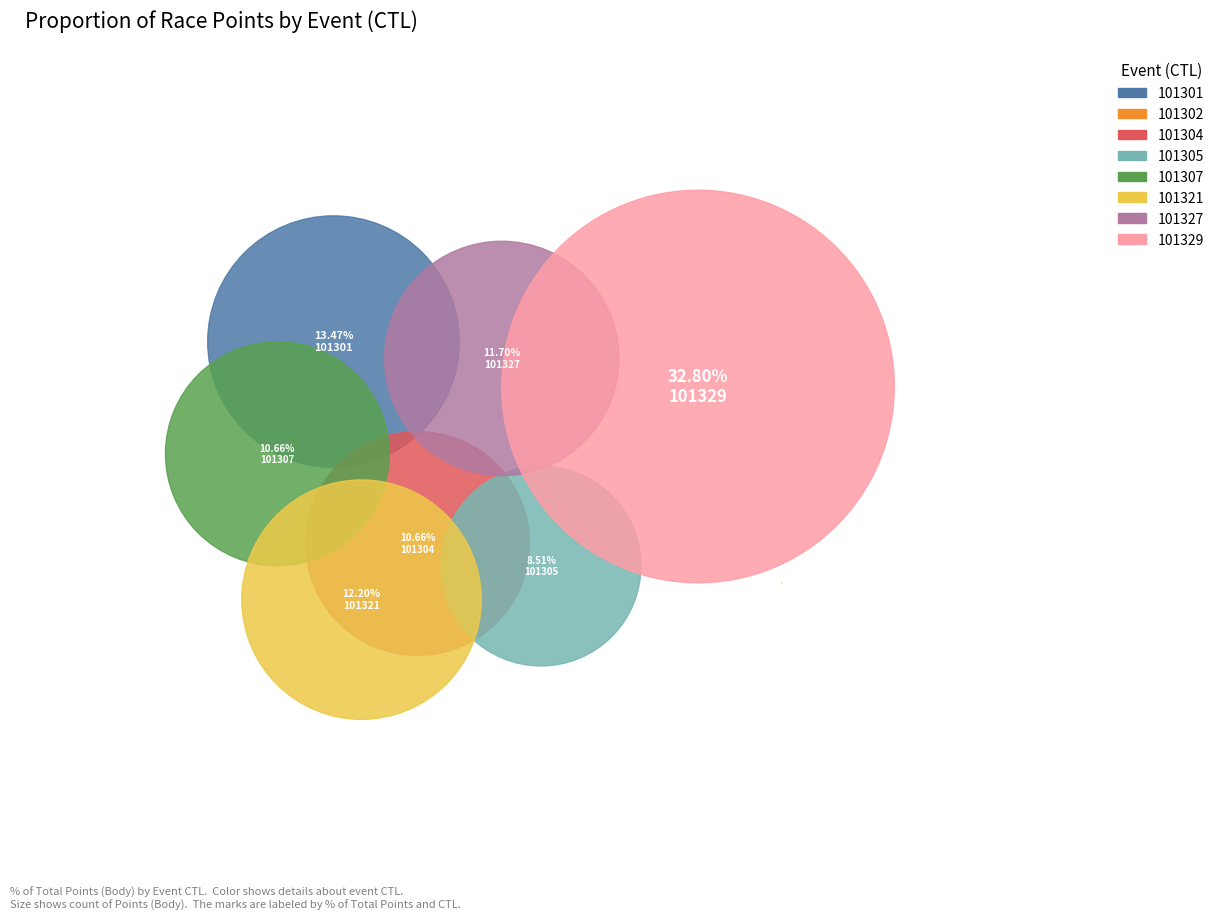

What percentage is NOT represented by 101304?

89.3%